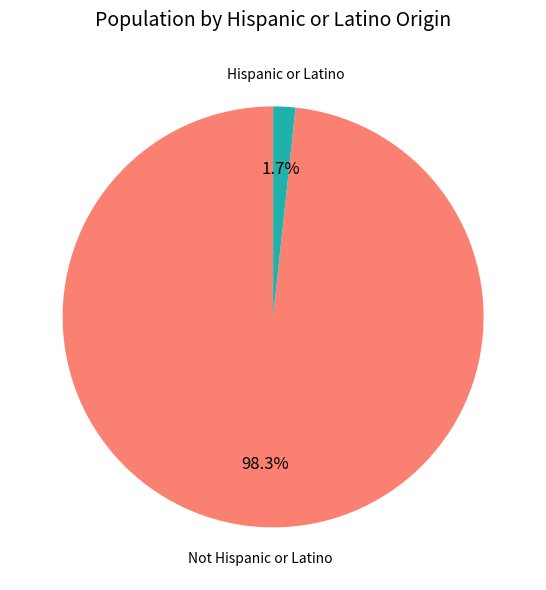

Is there any slice that represents more than half of the pie?

Yes